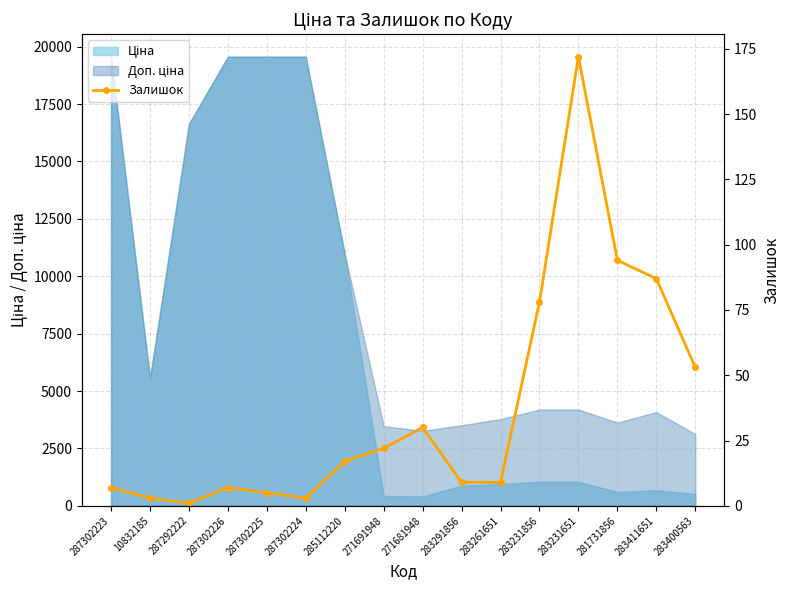

How many values are below 17?

8